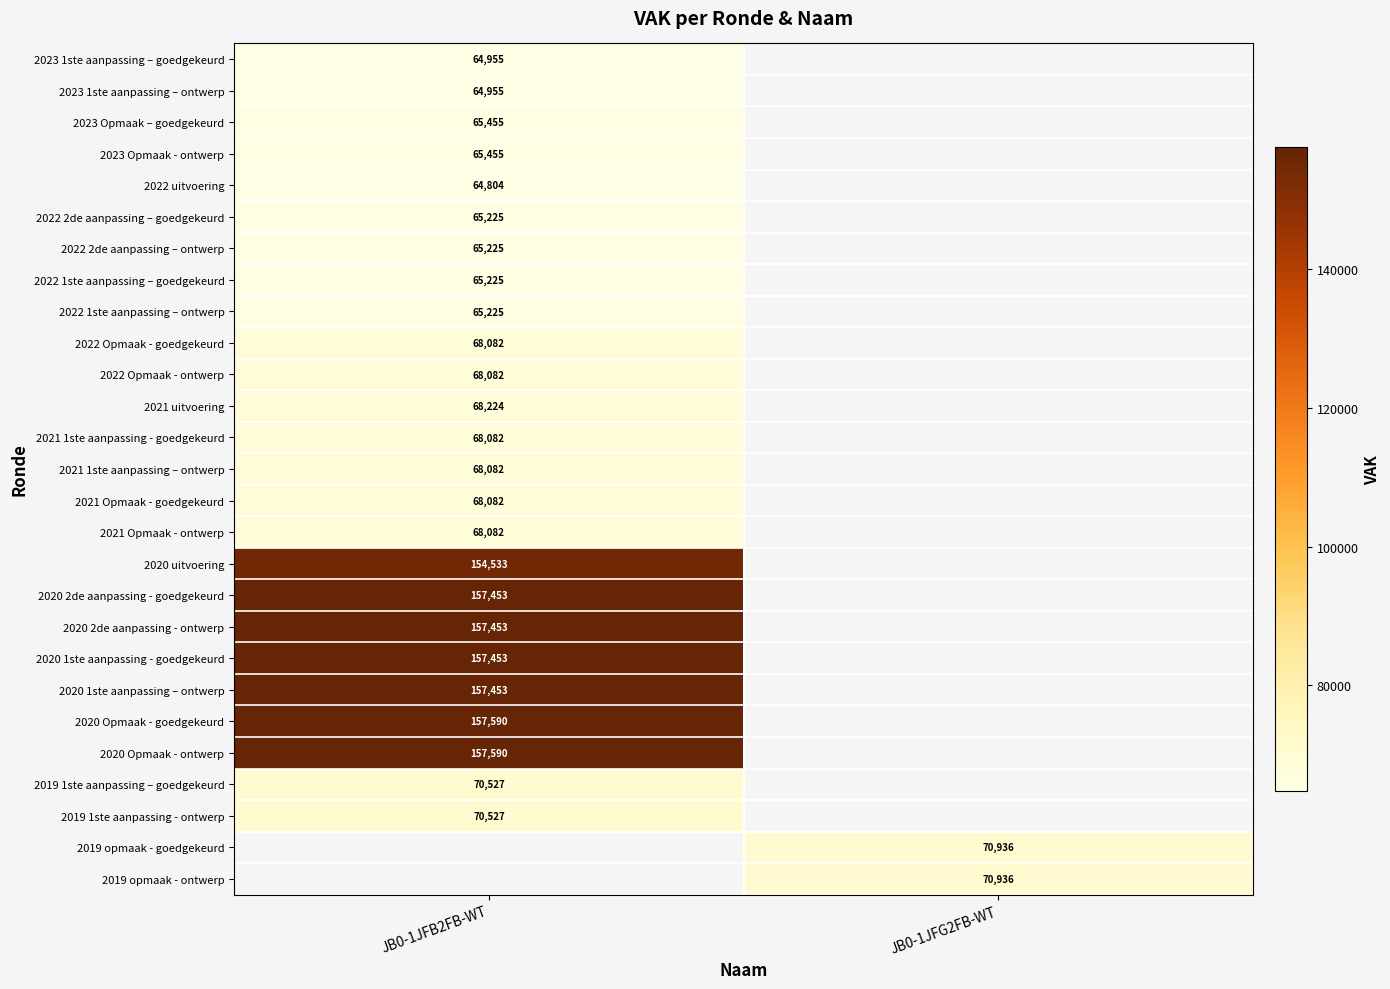

Between JB0-1JFG2FB-WT and JB0-1JFB2FB-WT, which is larger?

JB0-1JFB2FB-WT